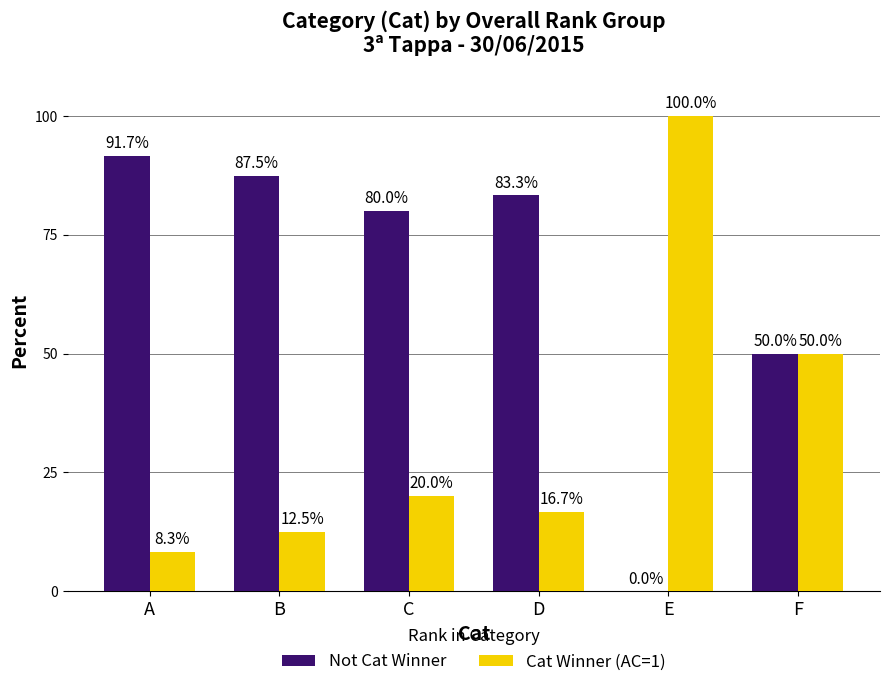

Reading right to left, what are all the values shown in this chart?

Not Cat Winner: F=50.0	E=0.0	D=83.3	C=80.0	B=87.5	A=91.7
Cat Winner (AC=1): F=50.0	E=100.0	D=16.7	C=20.0	B=12.5	A=8.3